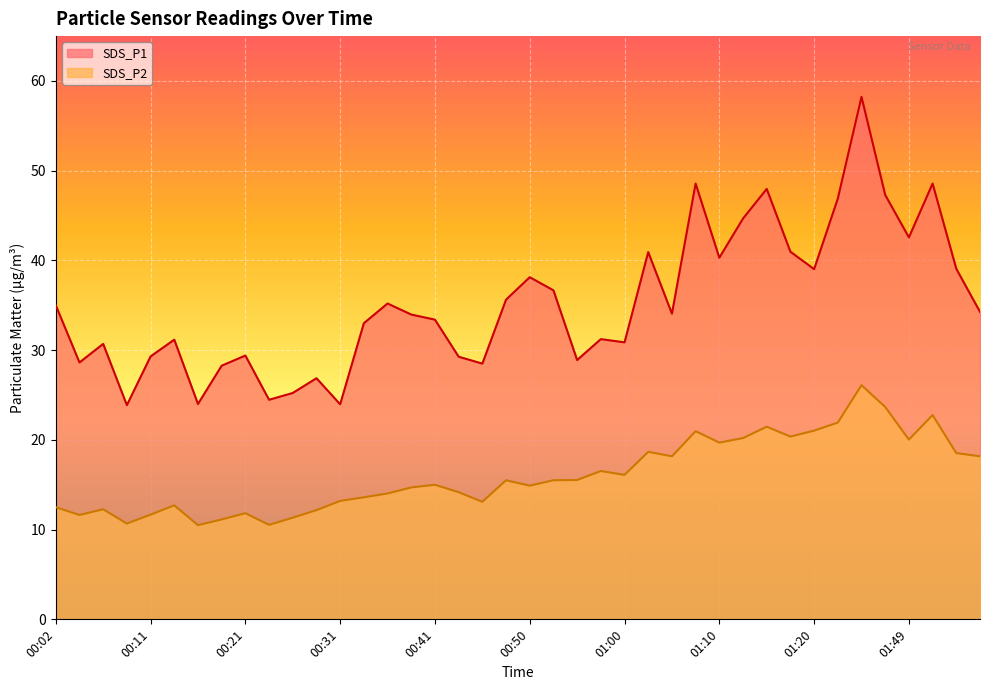

At which label does SDS_P2 reach its minimum?

00:16